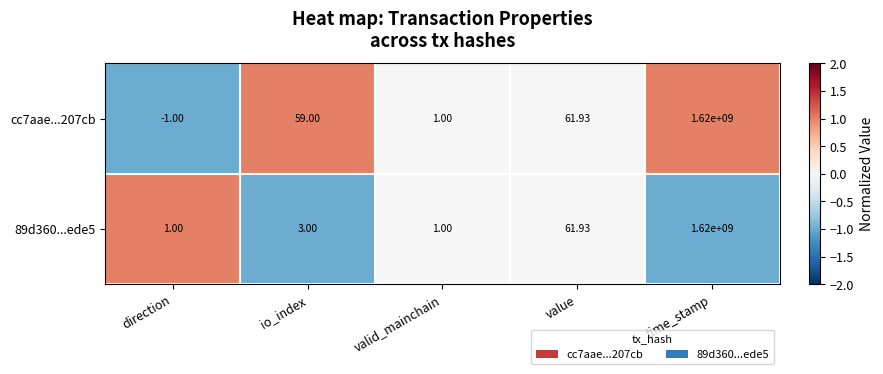

At which category does the chart reach its peak across all series?

time_stamp